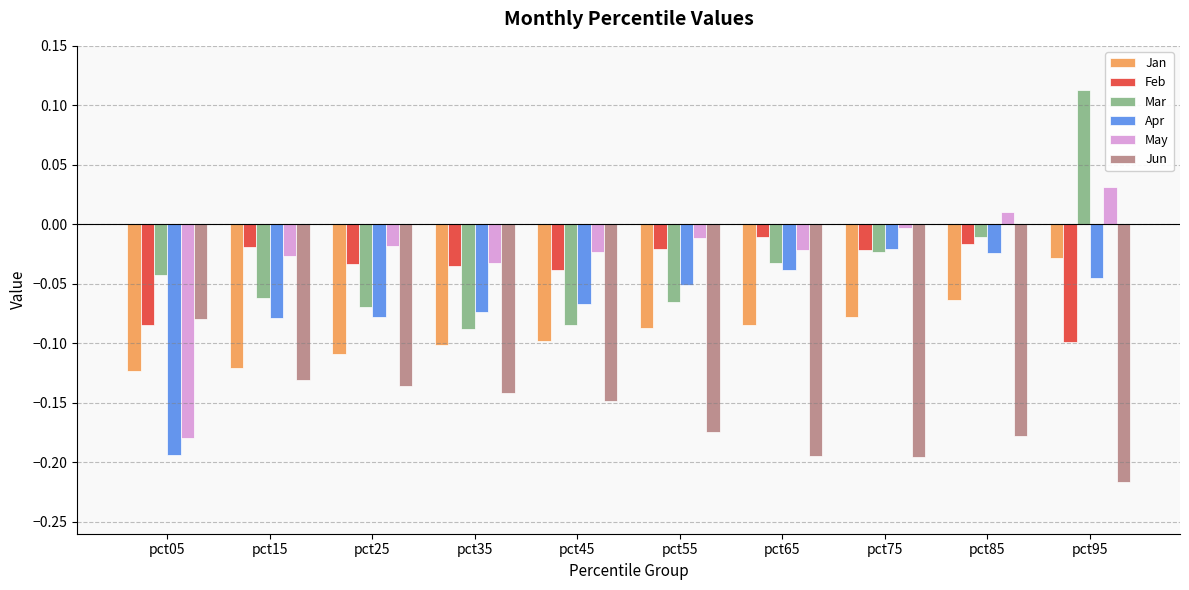

What is the difference between the highest and lowest values at pct05?

0.2